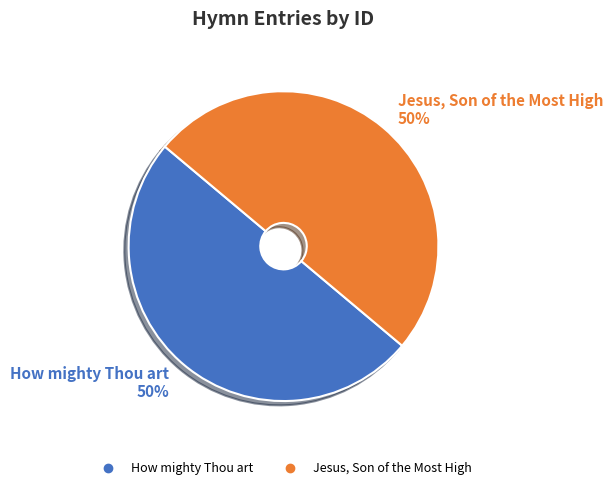

To the nearest percent, what is the combined percentage of How mighty Thou art and Jesus, Son of the Most High?

100%